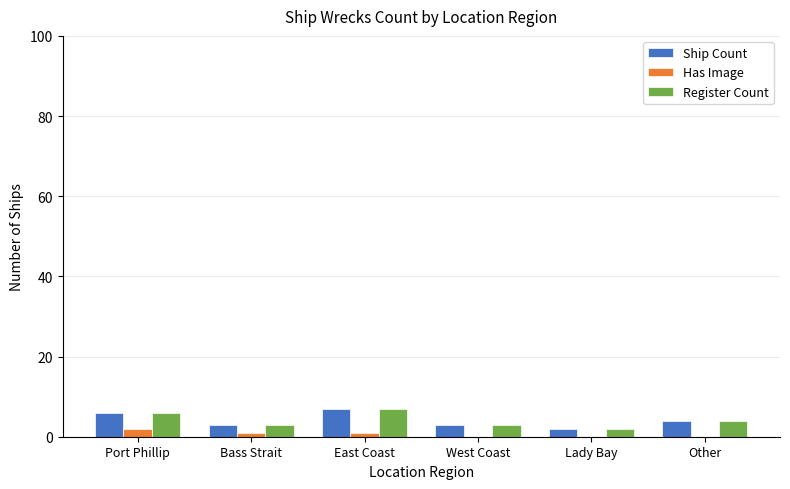

Reading left to right, list all the values displayed in this chart.

Ship Count: 6	3	7	3	2	4
Has Image: 2	1	1	0	0	0
Register Count: 6	3	7	3	2	4